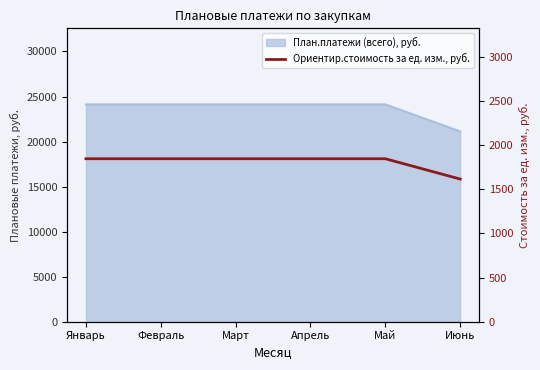

Approximately how many times larger is the value at Апрель compared to Май?

1.0